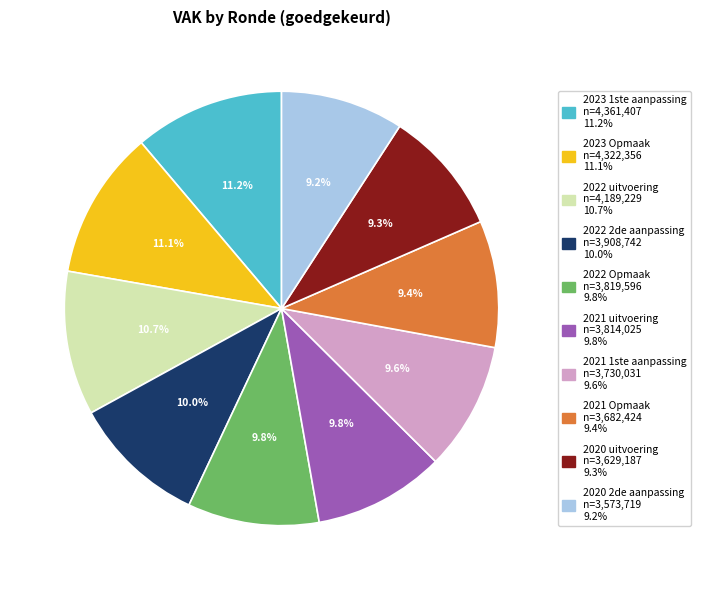

What is the ratio of the value at 2020 2de aanpassing to the value at 2021 Opmaak?

1.0